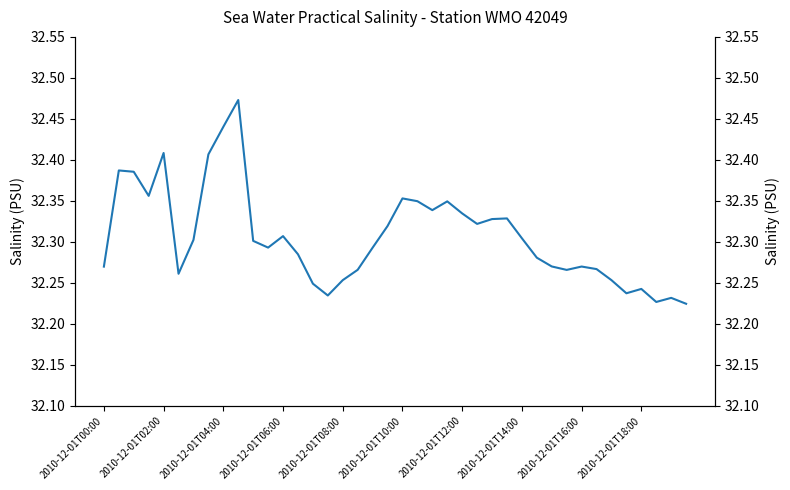

What is the difference between the maximum and second lowest values?

0.2